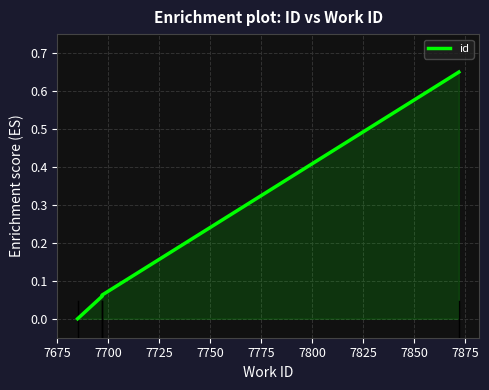

What is the change in value from 7675 to 7725?

+0.1